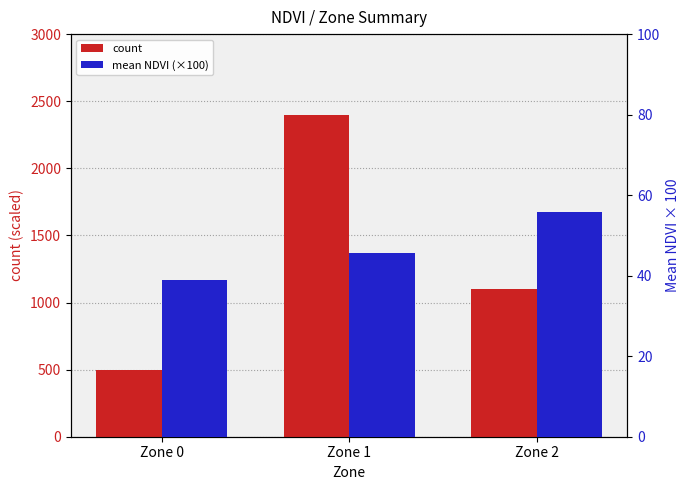

True or false: mean NDVI (×100) has a value of 39.0 at Zone 0.

True